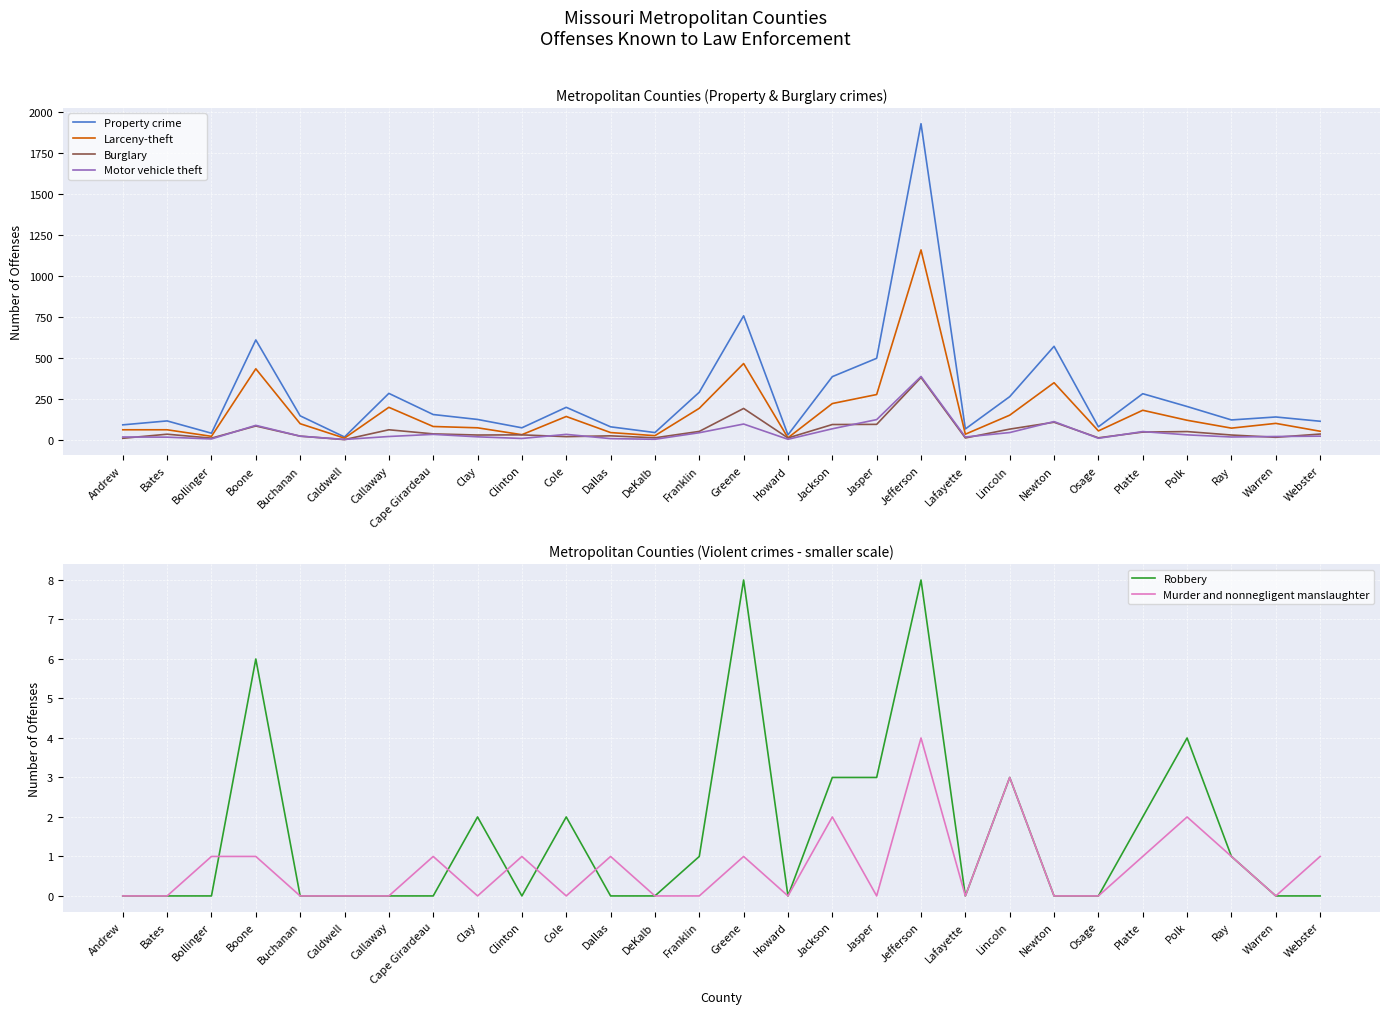

Reading right to left, transcribe all the data shown in this chart.

Property crime: 115	141	123	205	283	81	572	265	68	1930	499	387	32	758	292	46	81	200	75	126	156	285	19	148	611	42	117	93
Larceny-theft: 54	102	73	121	182	56	350	152	36	1160	278	223	14	467	194	27	46	144	33	75	83	200	12	100	435	23	63	63
Burglary: 37	17	31	52	49	14	109	67	13	382	96	95	13	193	53	14	26	21	32	31	38	63	3	24	86	12	36	11
Motor vehicle theft: 24	22	19	32	52	11	113	46	19	388	125	69	5	98	45	5	9	35	10	20	35	22	4	24	90	7	18	19
Robbery: 0	0	1	4	2	0	0	3	0	8	3	3	0	8	1	0	0	2	0	2	0	0	0	0	6	0	0	0
Murder and nonnegligent manslaughter: 1	0	1	2	1	0	0	3	0	4	0	2	0	1	0	0	1	0	1	0	1	0	0	0	1	1	0	0